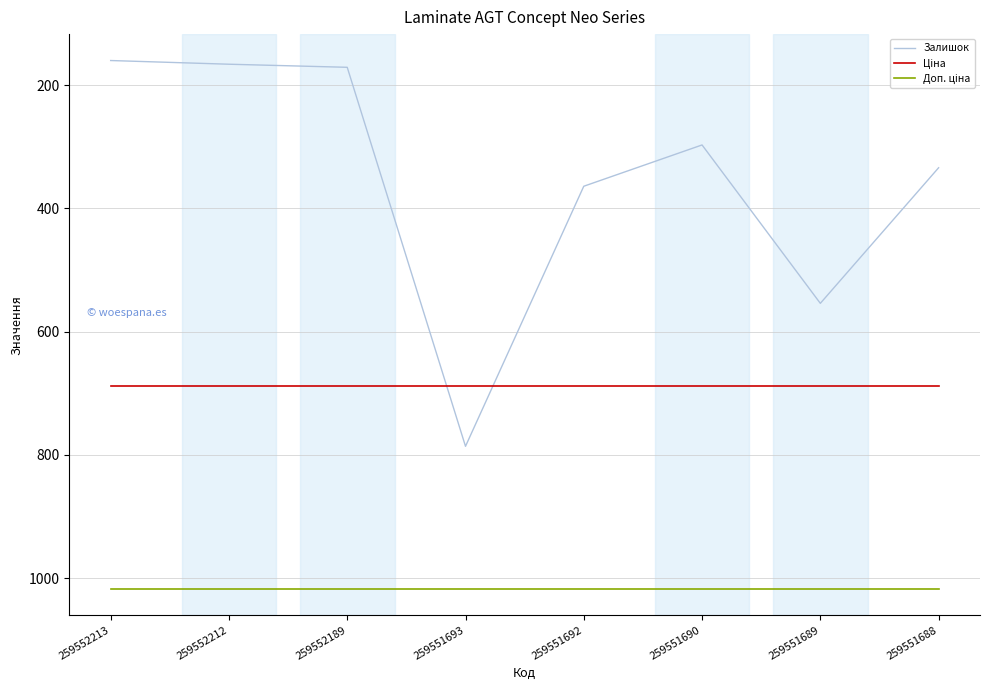

What is the lowest value of the Залишок series?

160.0